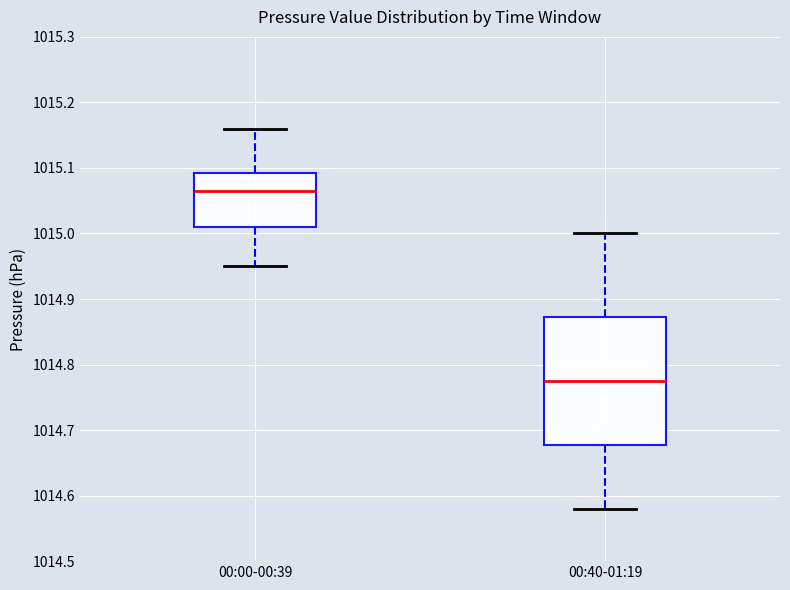

Reading left to right, transcribe this box plot: for each box, give where its median line is, the range the box spans, and where its two whiskers end, as read against the y-axis. The values are not printed on the chart, so give them approximately, as read against the axis.

00:00-00:39: median 1015.07, box 1015.01 to 1015.09, whiskers 1014.95 to 1015.16
00:40-01:19: median 1014.78, box 1014.68 to 1014.87, whiskers 1014.58 to 1015.00